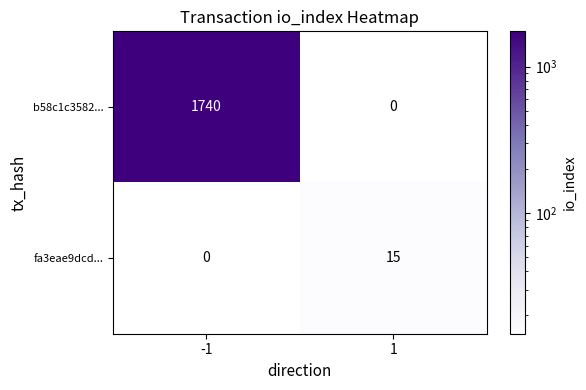

What is the average value of the fa3eae9dcd... series?

8